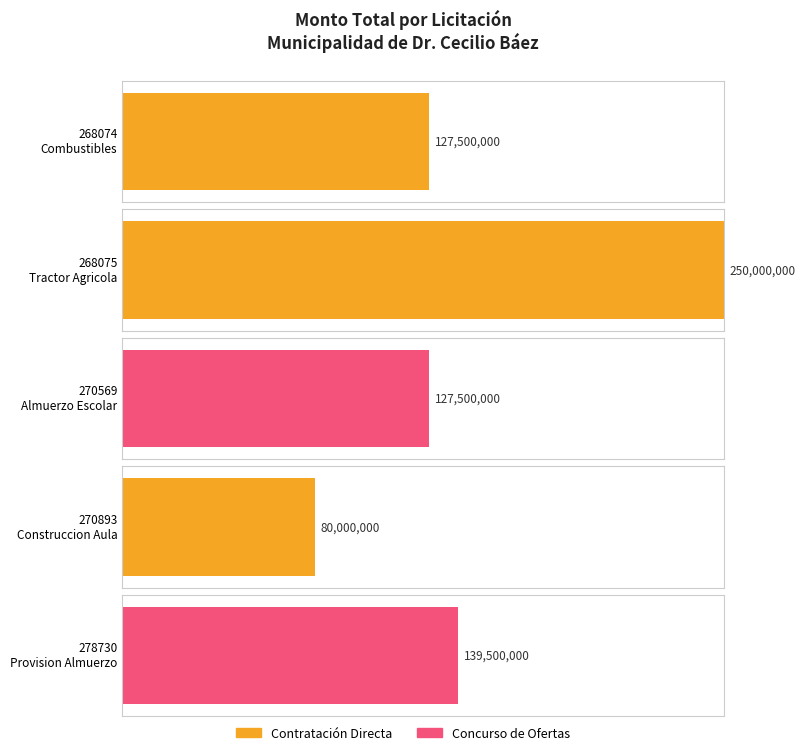

The value at 270569-adquisicion-almuerzo-escolar is 196059743. True or false?

False